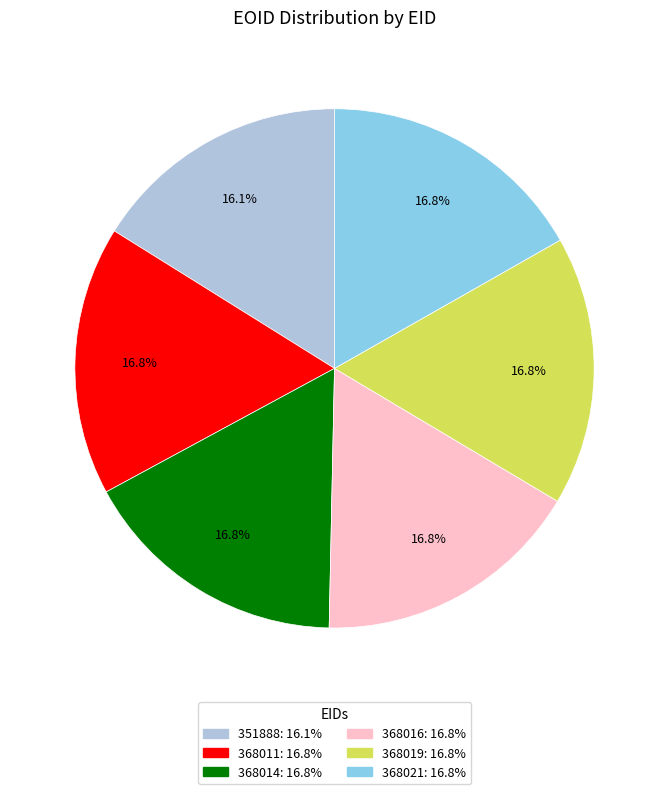

How many slices are in this pie chart?

6